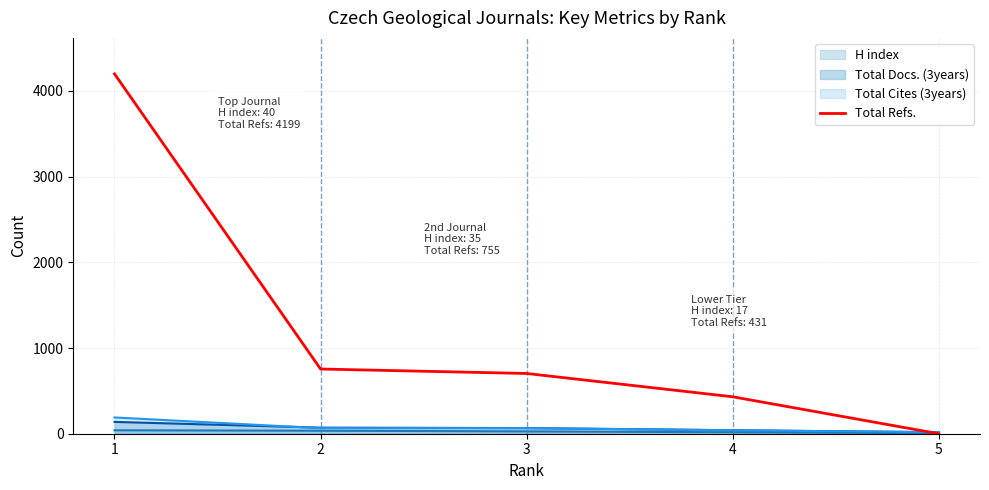

Reading left to right, extract all data points from this chart.

4199	755	703	431	0